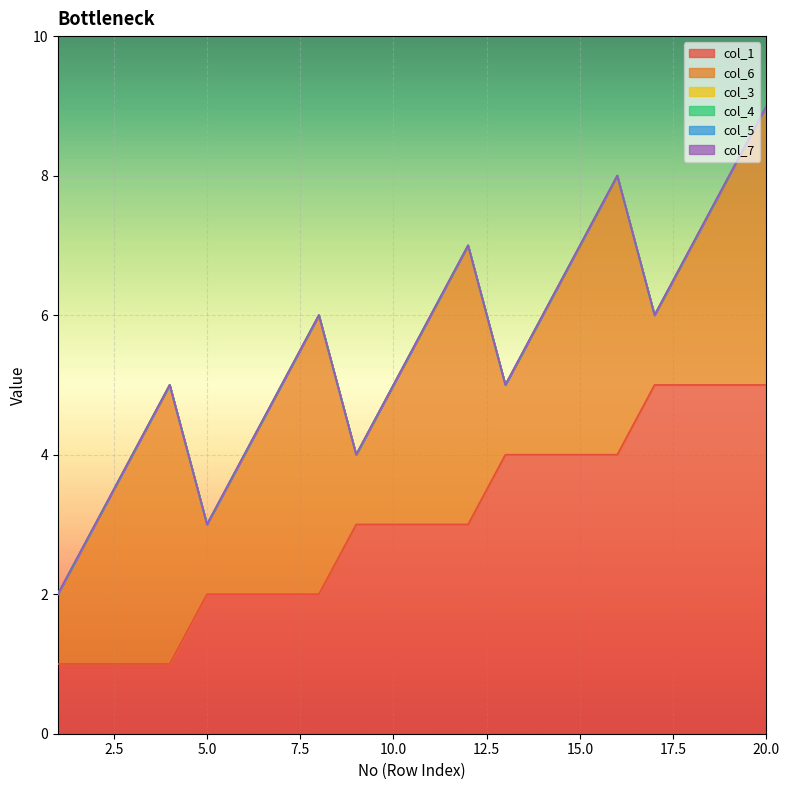

True or false: col_5 has more than 2 points higher than both neighbors.

False